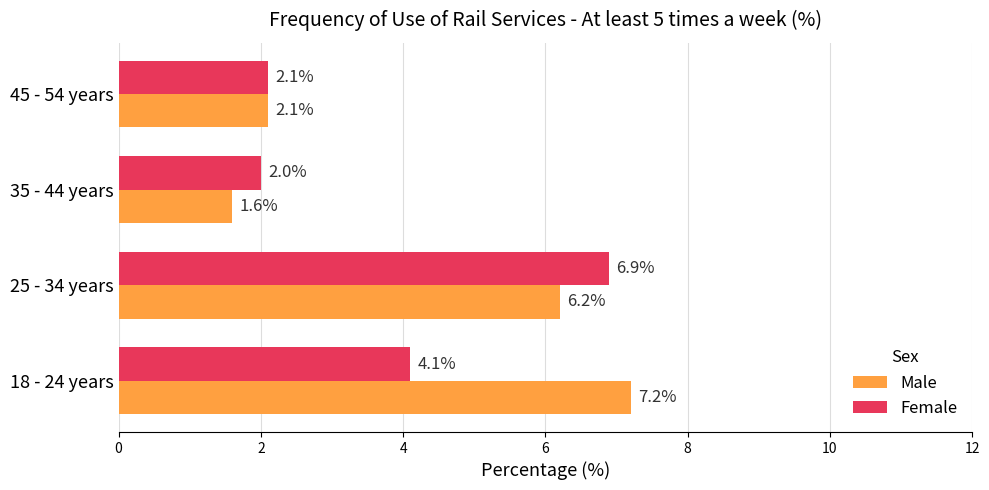

At which category is the sum across all series the highest?

25 - 34 years